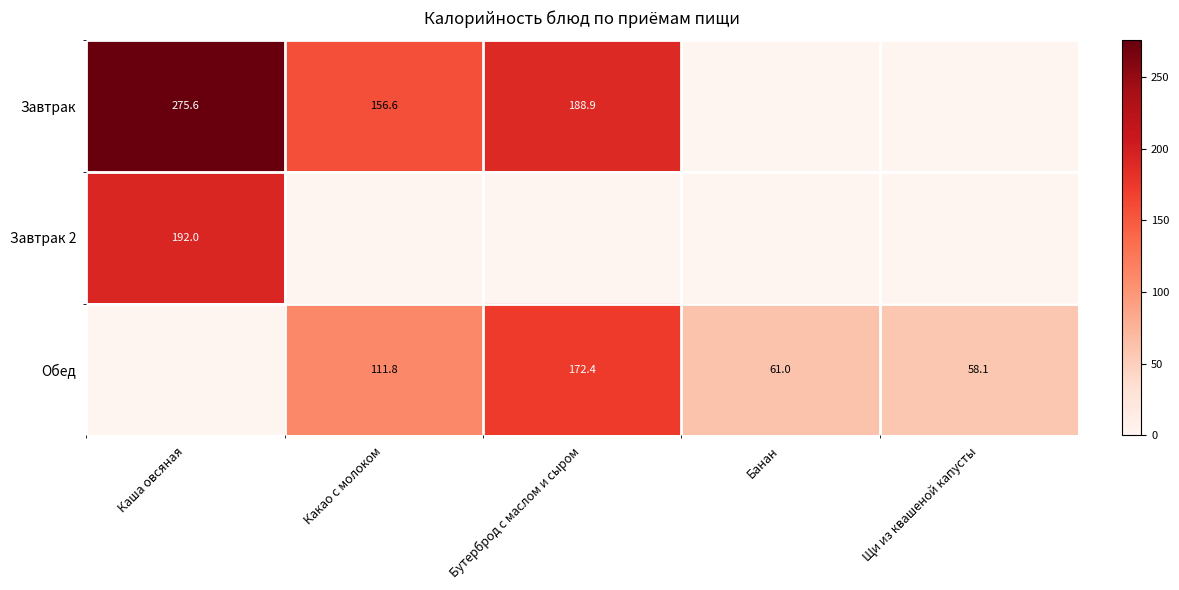

True or false: Завтрак has a value of 80.6 at Какао с молоком.

False